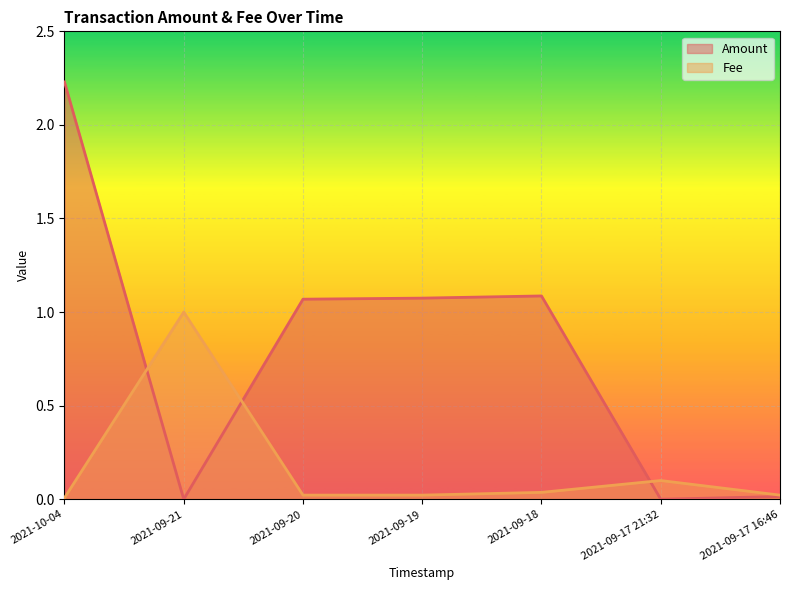

What is the sum of all Fee values?

1.2